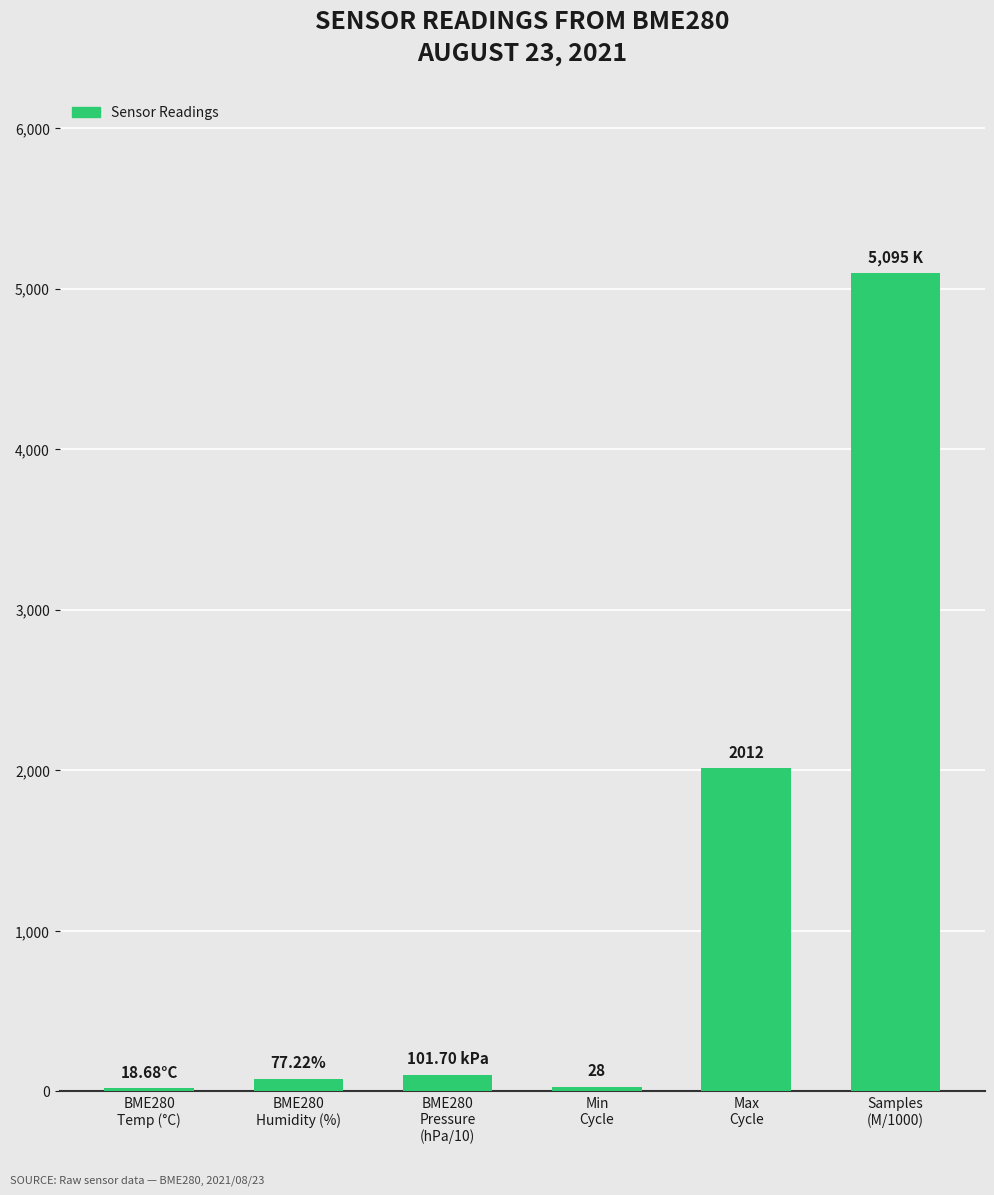

Which category has the lowest value across all series?

BME280
Temp (°C)